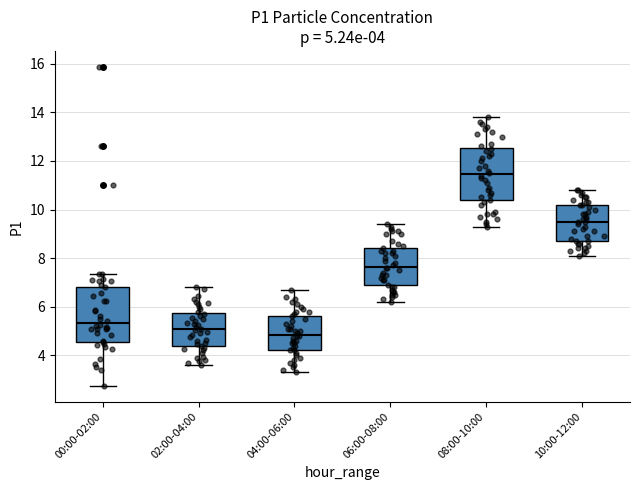

Which box's median line is the lowest?

04:00-06:00